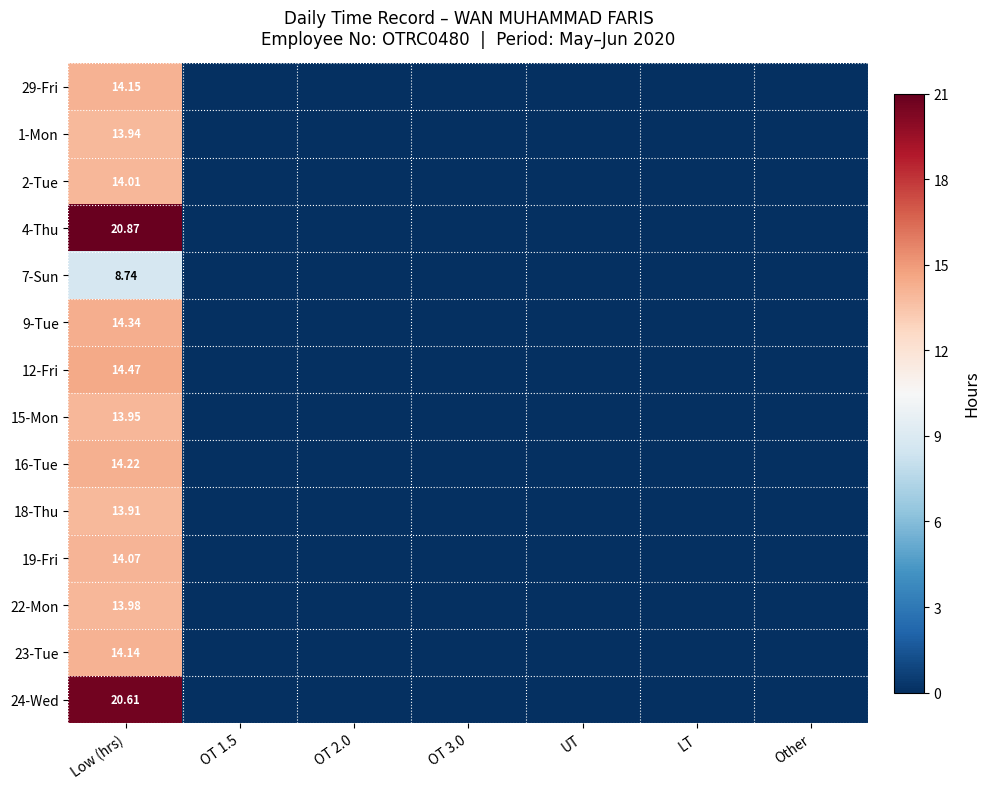

Is the value of 9-Tue at LT greater than the value of 22-Mon at Other?

No